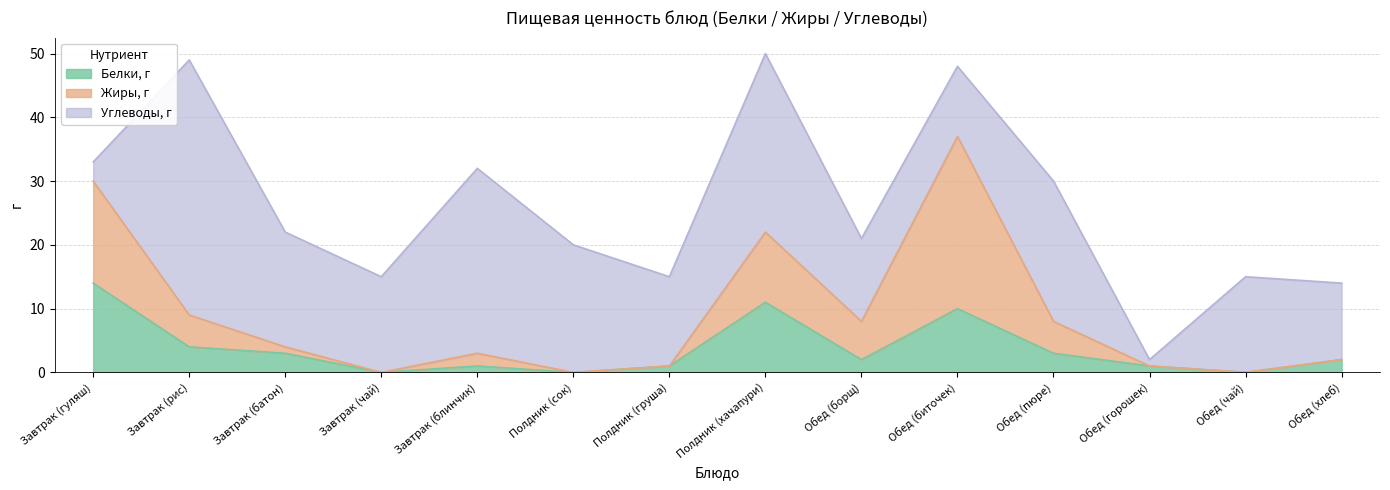

Is the value of Жиры, г at Полдник (сок) greater than the value of Белки, г at Завтрак (батон)?

No